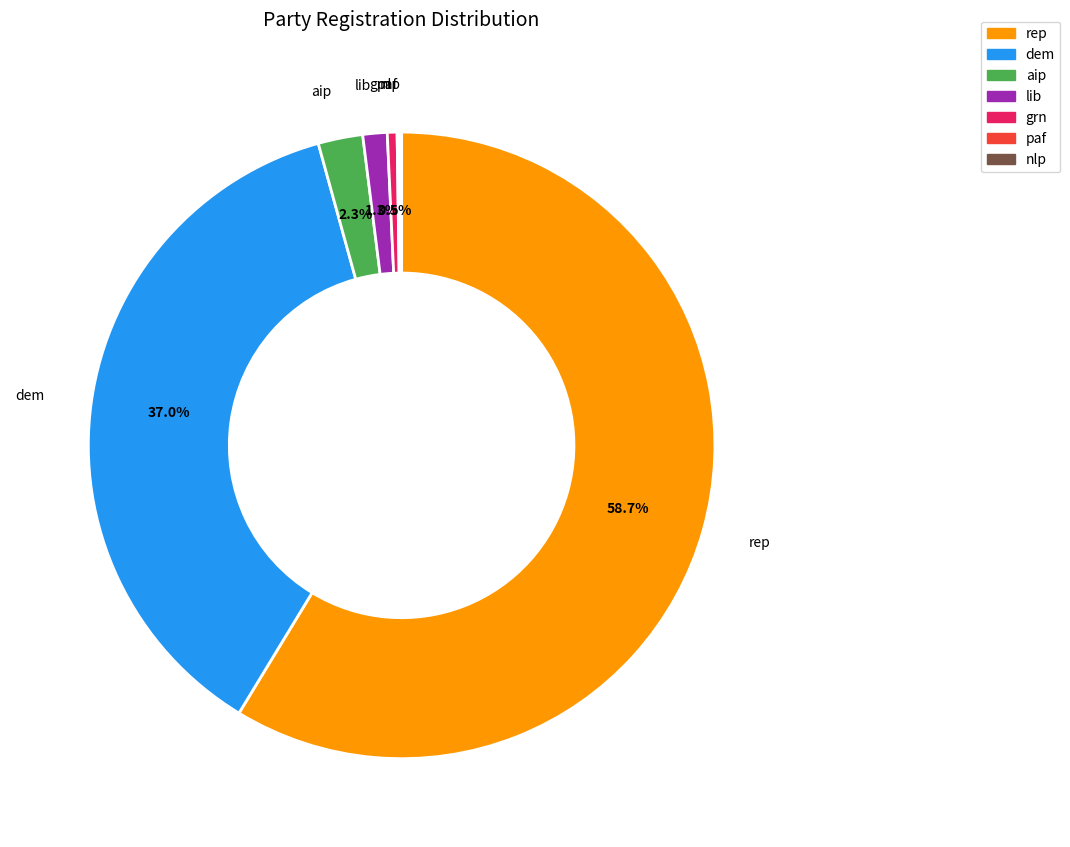

Which slice is the largest?

rep